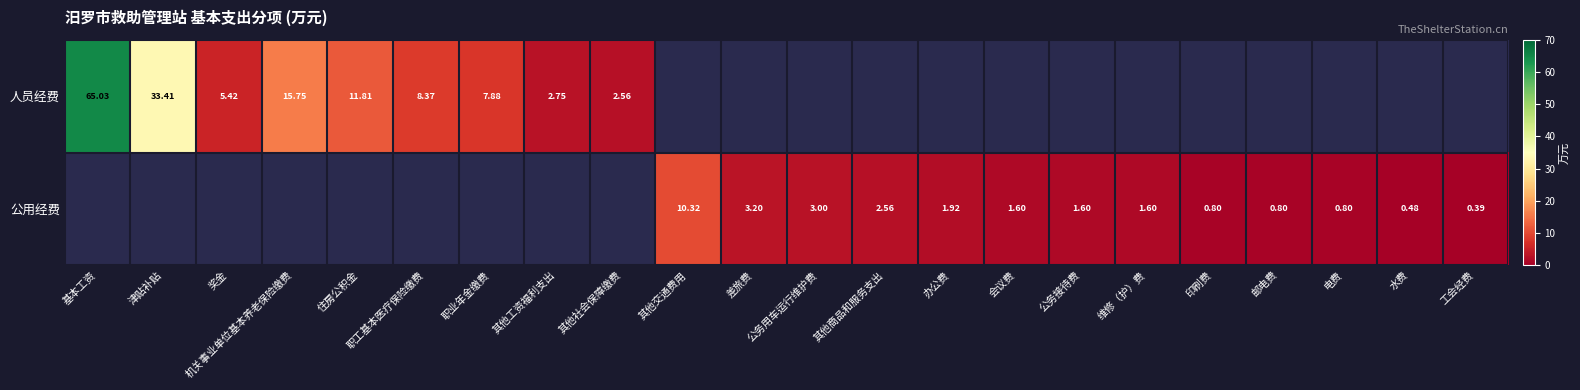

What is the maximum value shown in the chart?

65.0